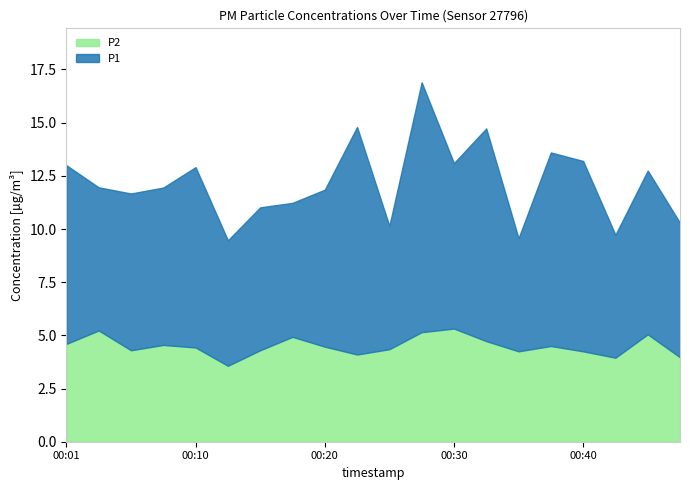

Rank the series by their maximum value, from highest to lowest.

P1, P2